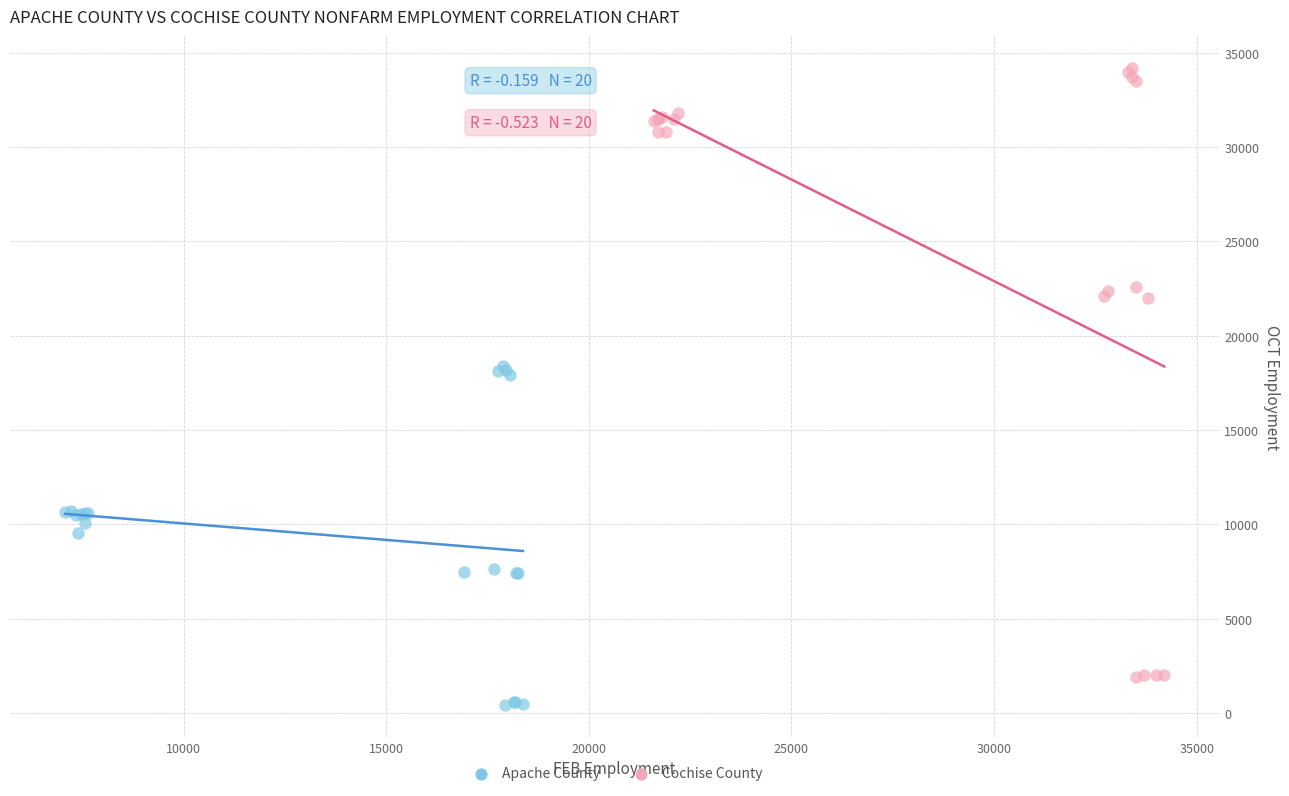

Which series reaches the maximum Y coordinate?

Cochise County